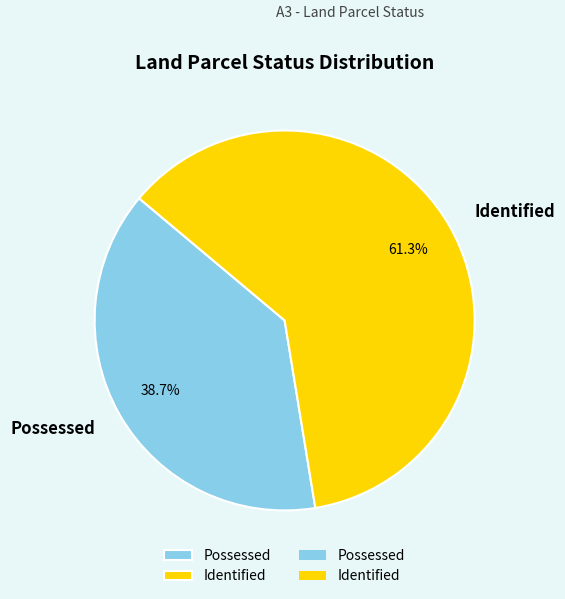

Does Possessed account for over 50% of the chart?

No